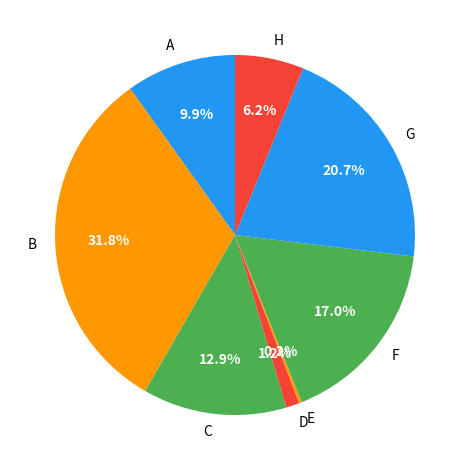

Which has a higher value, A or C?

C